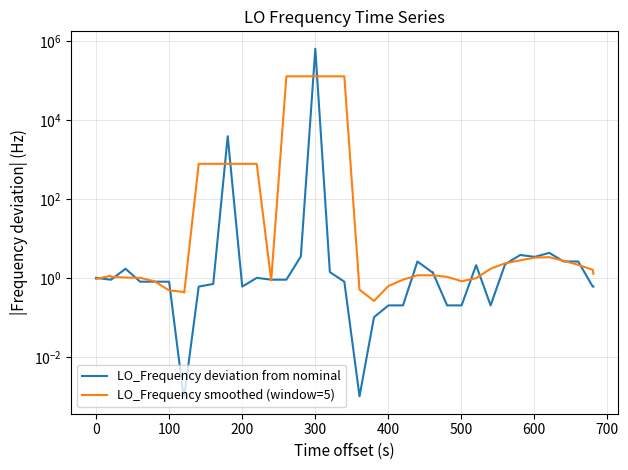

How many interior local peaks does the LO_Frequency deviation from nominal series have?

8